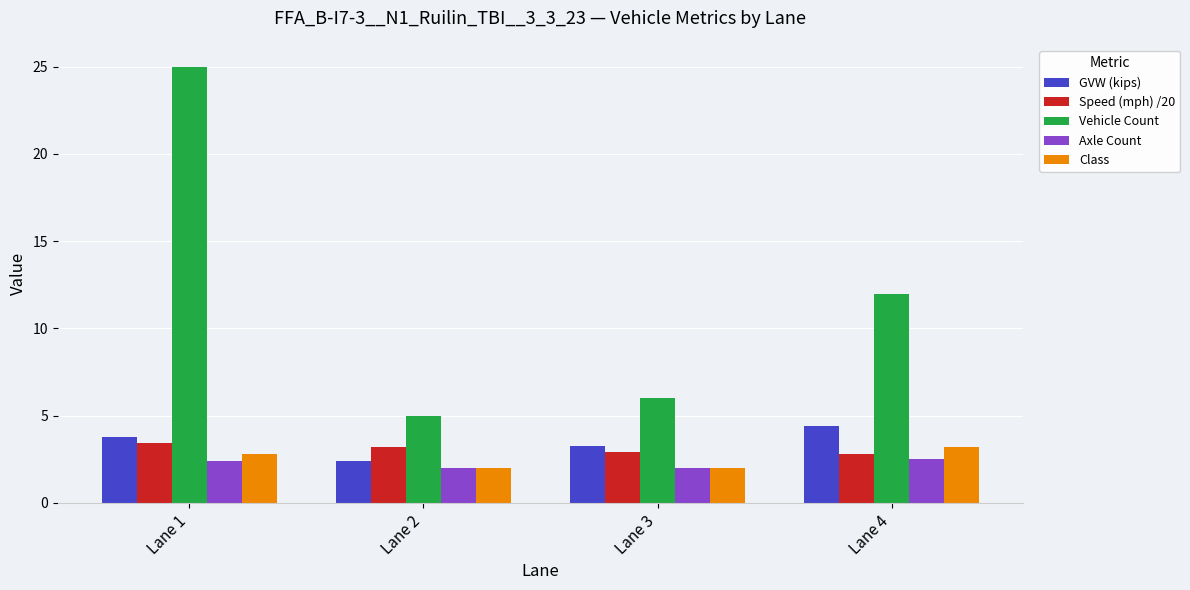

What is the average value of the Class series?

2.5